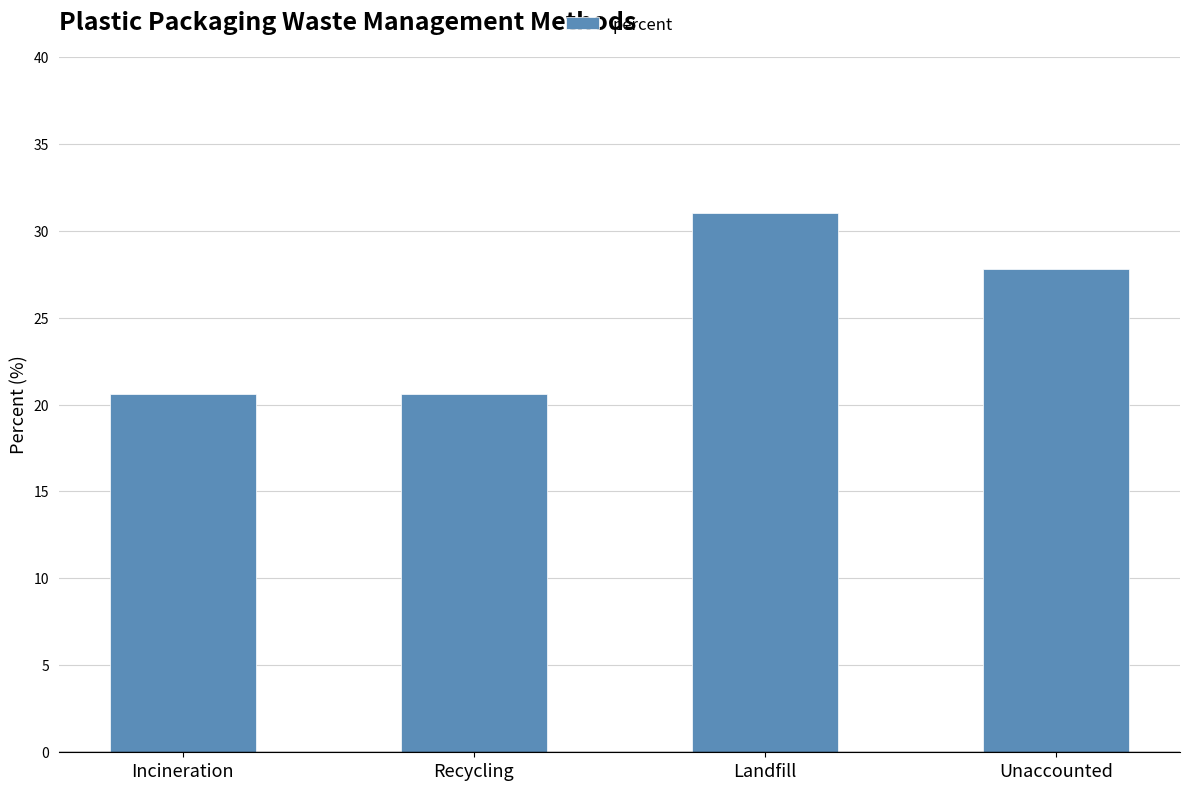

How many bars are there in total?

4